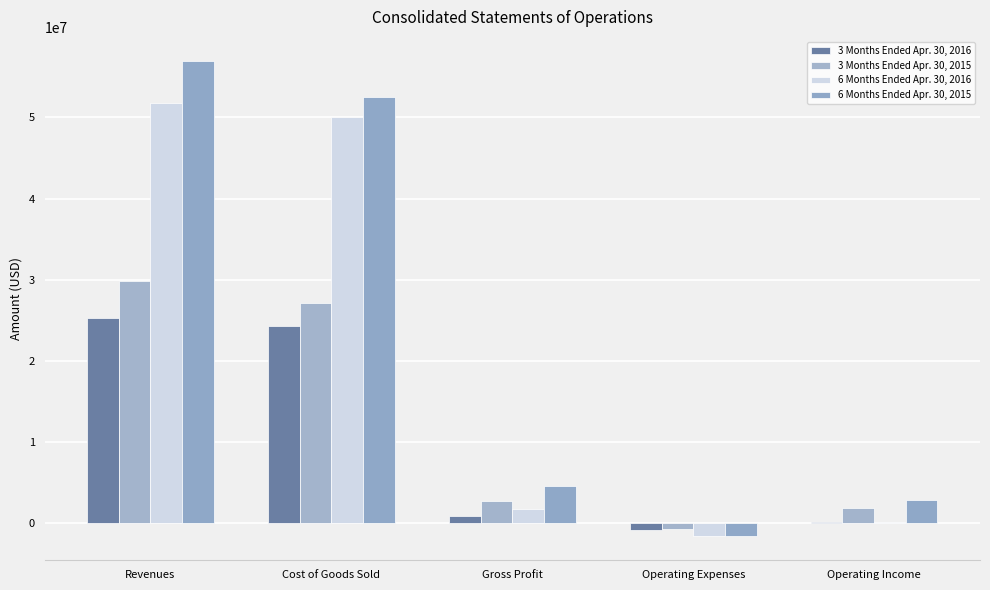

How many data points does each series have?

5